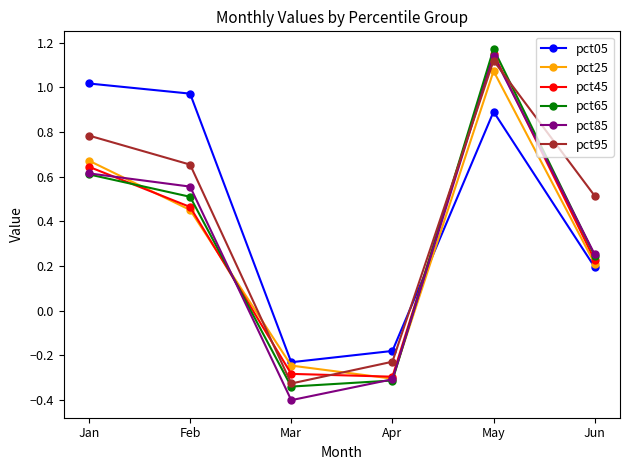

What is the spread (max minus min) of values at Apr?

0.1